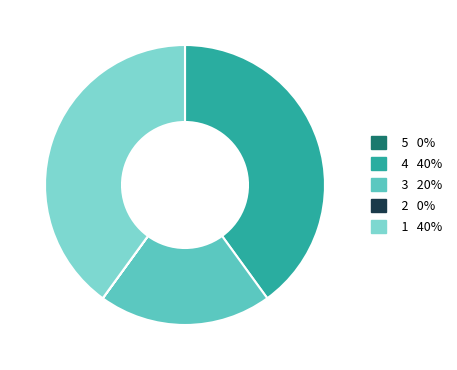

Is there a majority slice in this chart?

No